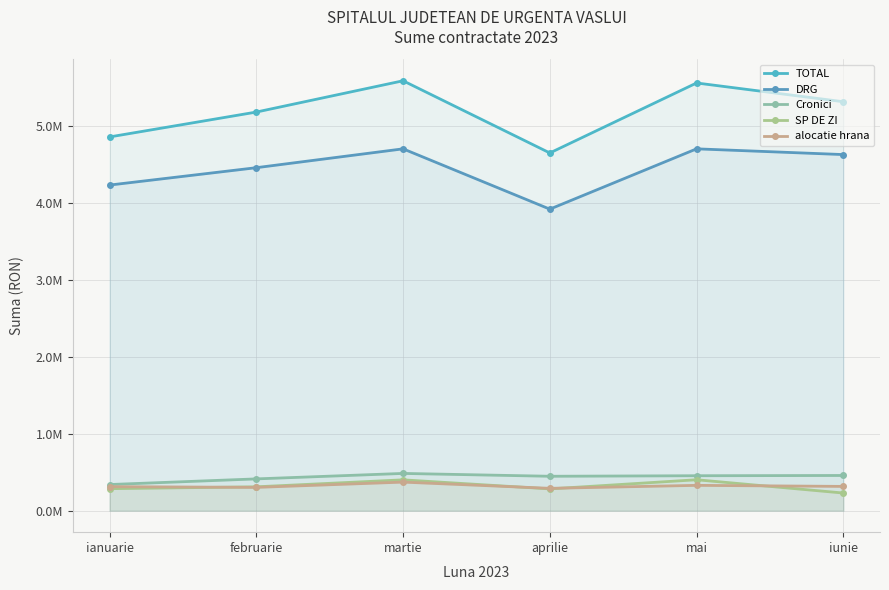

Which has a higher value, iunie or ianuarie?

iunie